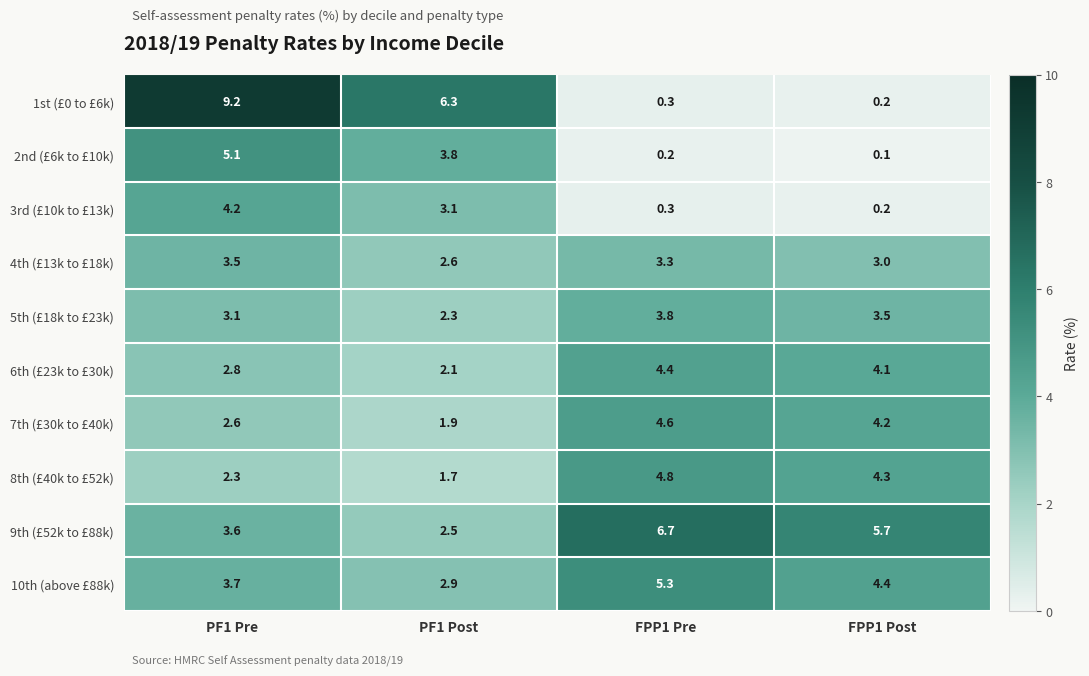

Is it true that 4th (£13k to £18k) equals 3.0 at FPP1 Post?

True